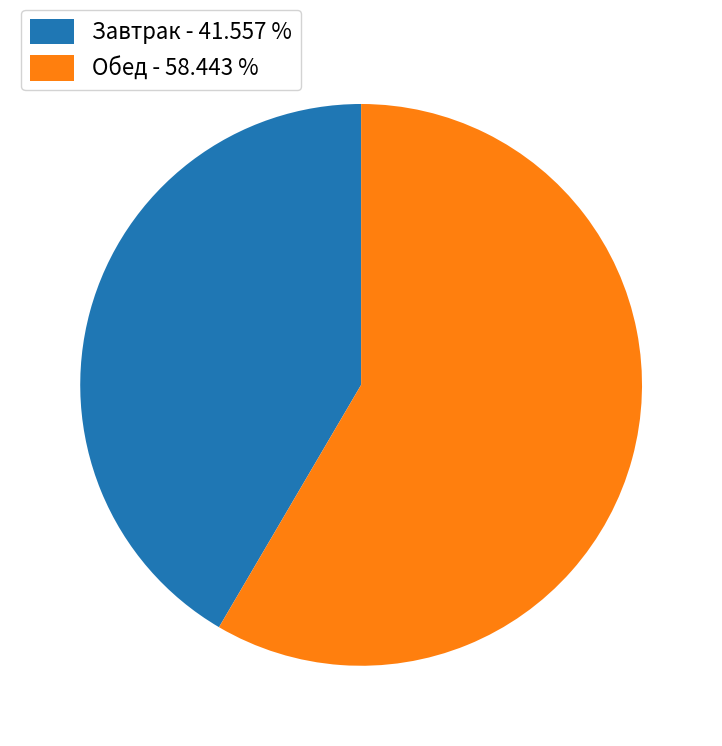

Rank the categories by value from highest to lowest.

Обед - 58.443 %, Завтрак - 41.557 %